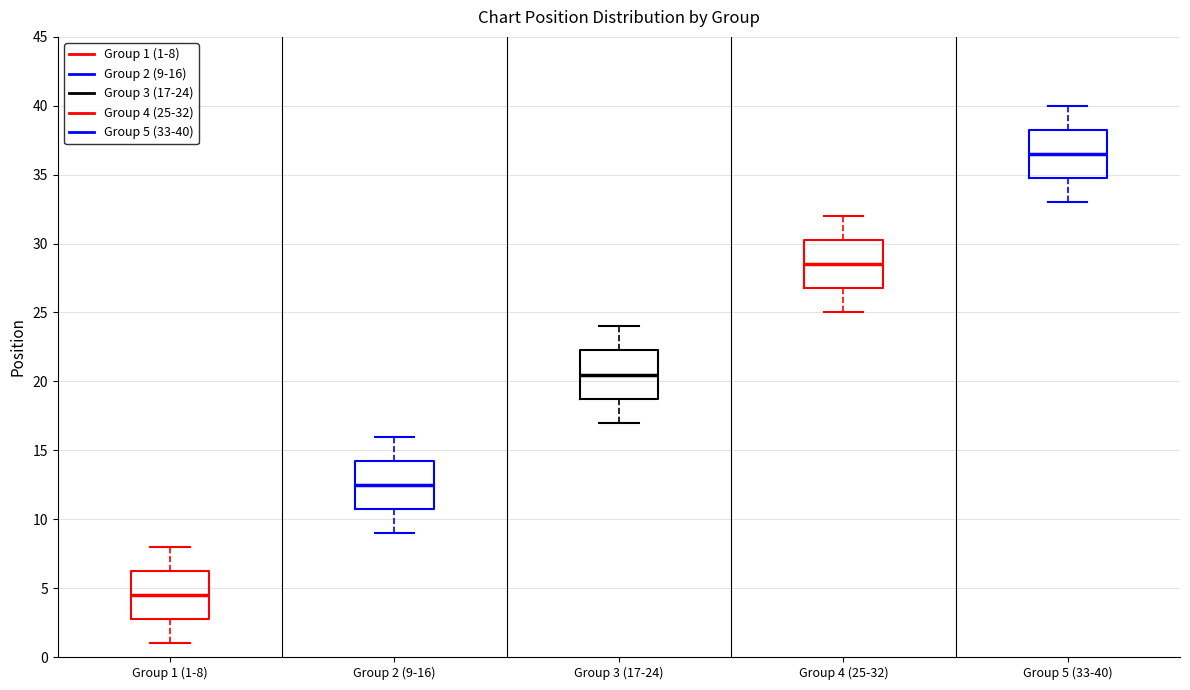

Where does the lower whisker of the box for Group 1 (1-8) end on the y-axis? The values are not printed on the chart, so give them approximately, as read against the axis.

1.0